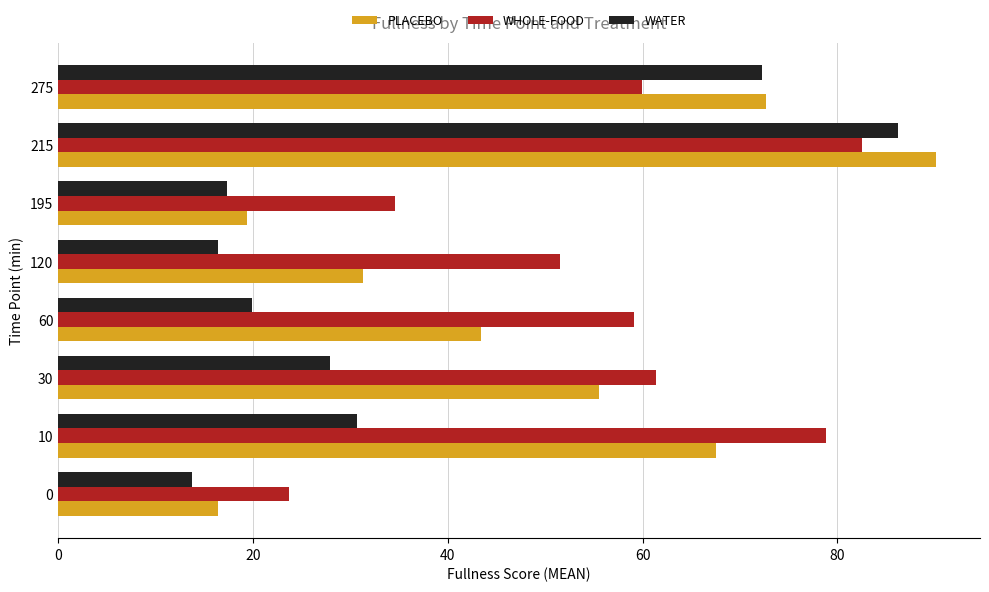

What is the spread (max minus min) of values at 215?

7.6